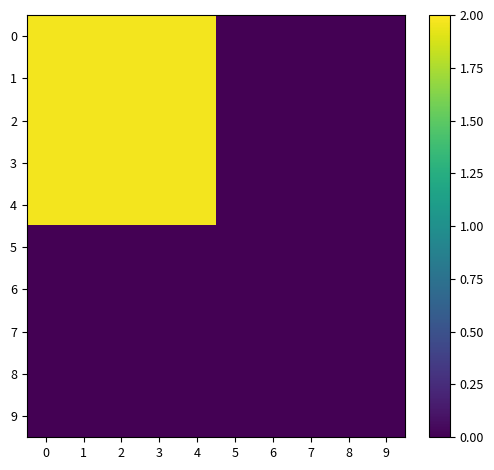

At 0, list the series in order from largest to smallest.

0, 1, 2, 3, 4, 5, 6, 7, 8, 9